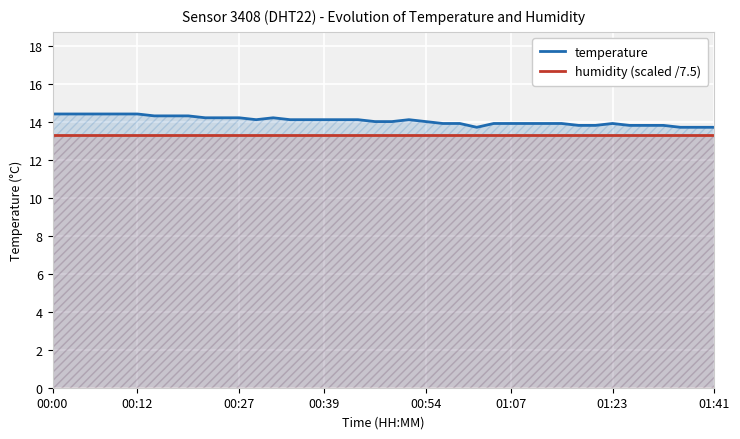

What is the difference between the highest and lowest values at 00:00?

1.1